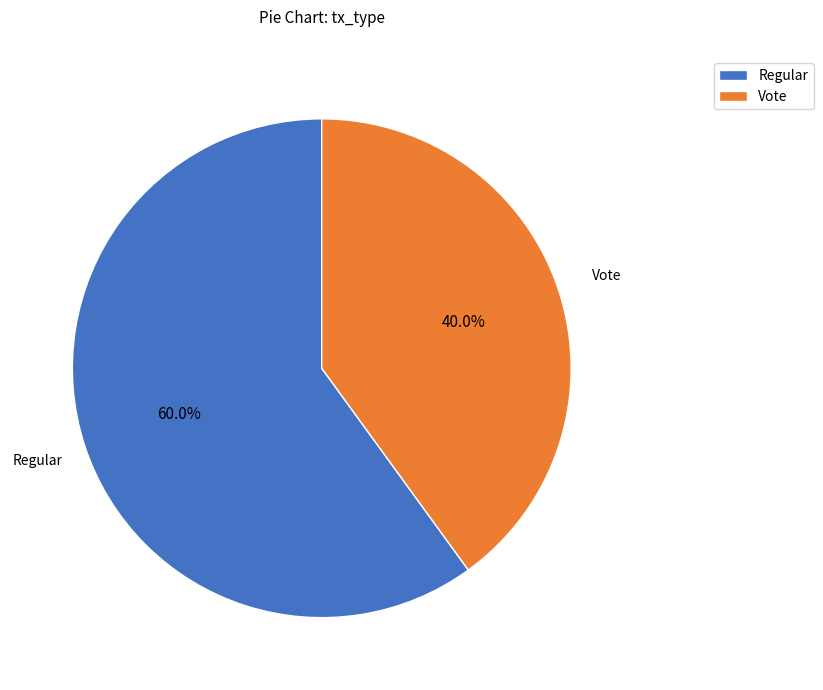

Count the number of slices in the pie.

2